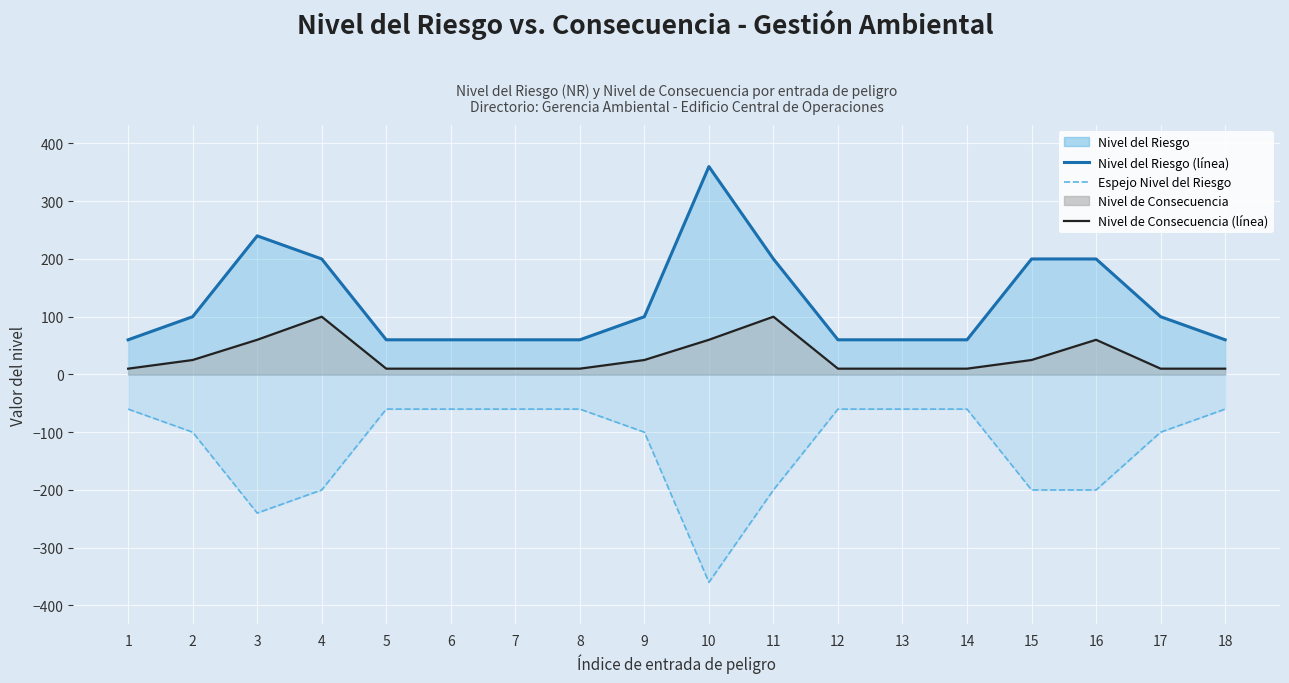

Between 4 and 7, which series saw the biggest shift?

Nivel del Riesgo (línea)